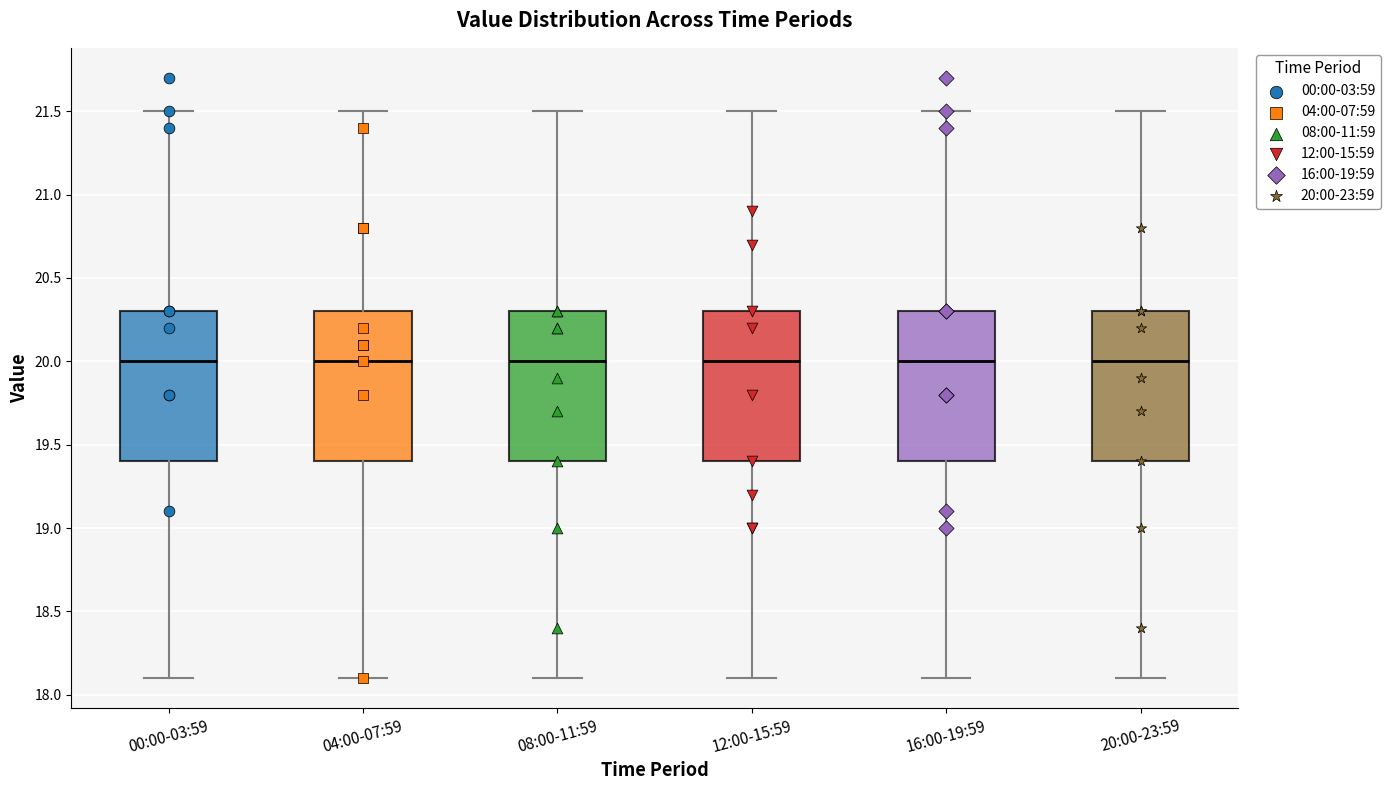

Reading left to right, read every box against the y-axis: the position of its median line, the range the box covers, and the ends of its whiskers. The values are not printed on the chart, so give them approximately, as read against the axis.

00:00-03:59: median 20.0, box 19.4 to 20.3, whiskers 18.1 to 21.5
04:00-07:59: median 20.0, box 19.4 to 20.3, whiskers 18.1 to 21.5
08:00-11:59: median 20.0, box 19.4 to 20.3, whiskers 18.1 to 21.5
12:00-15:59: median 20.0, box 19.4 to 20.3, whiskers 18.1 to 21.5
16:00-19:59: median 20.0, box 19.4 to 20.3, whiskers 18.1 to 21.5
20:00-23:59: median 20.0, box 19.4 to 20.3, whiskers 18.1 to 21.5